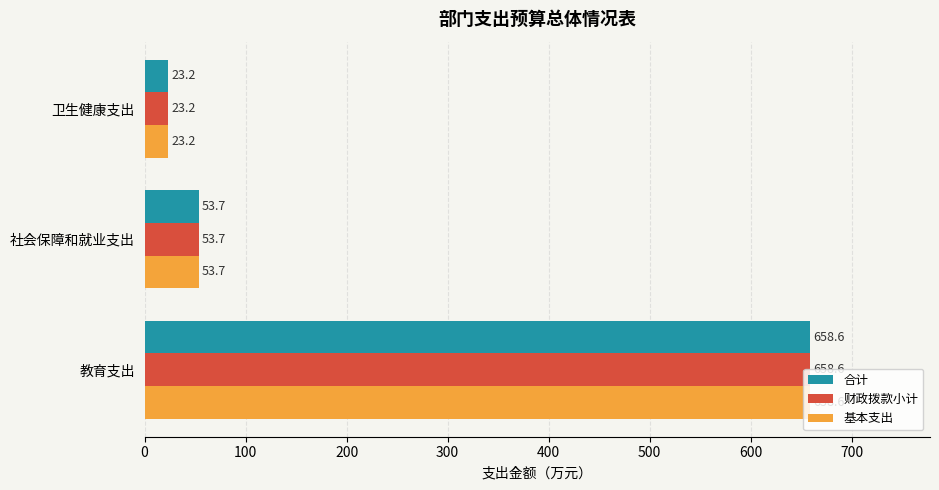

What is the sum of all 基本支出 values?

735.5